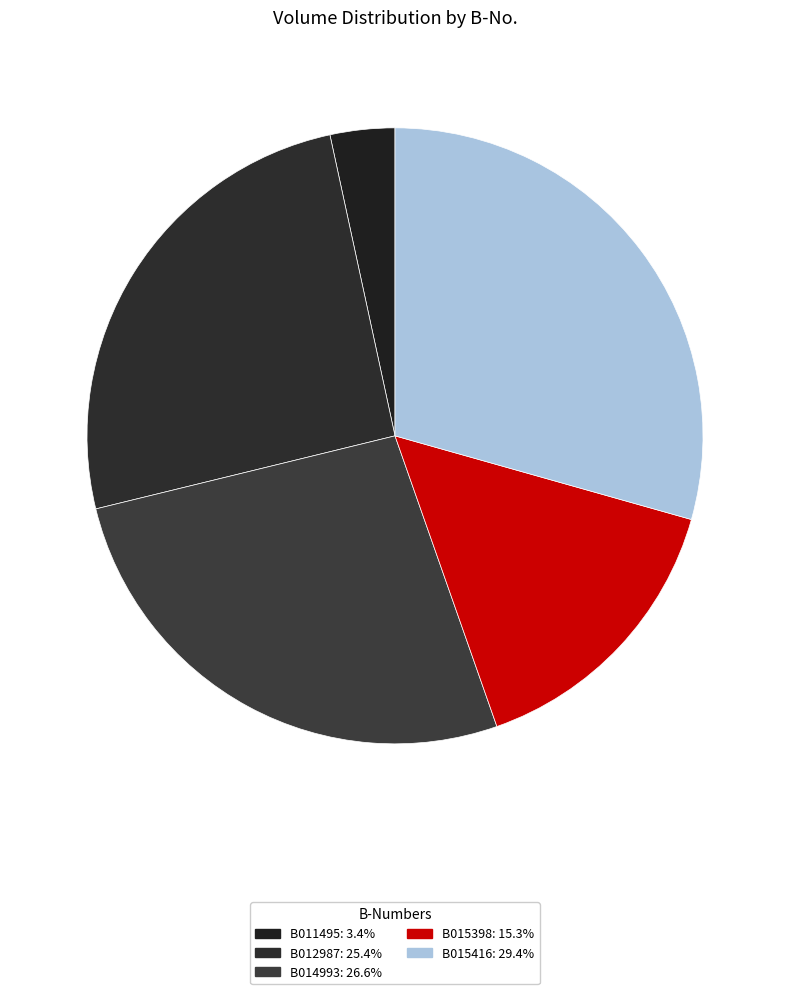

To the nearest percent, what is the combined percentage of B015398 and B011495?

19%